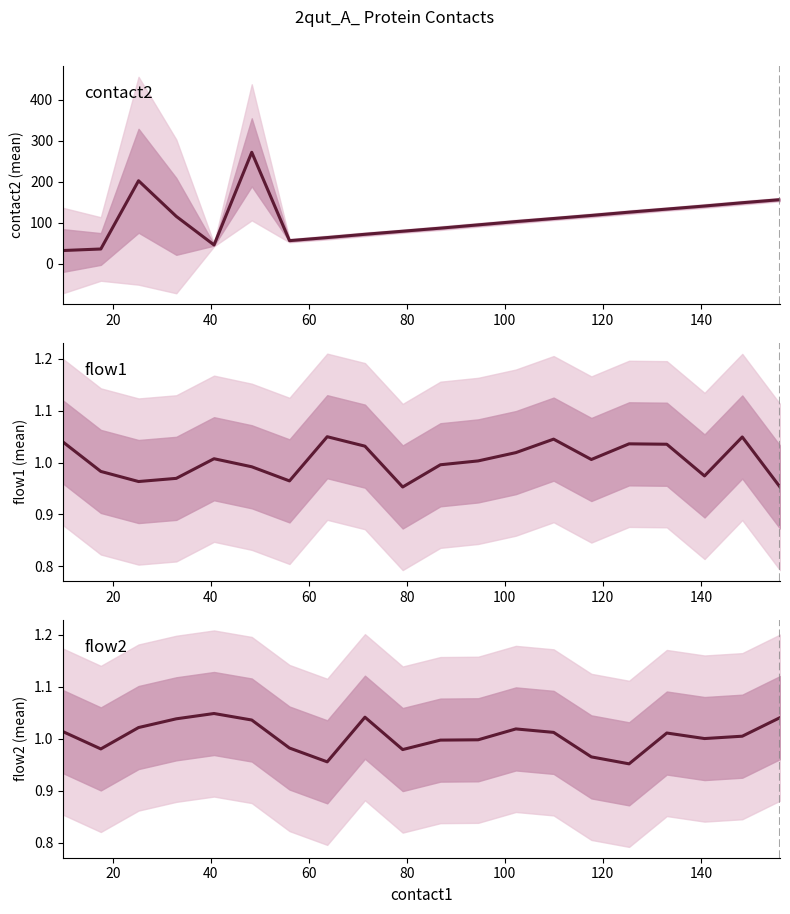

What is the sum of all flow2 values?

20.1